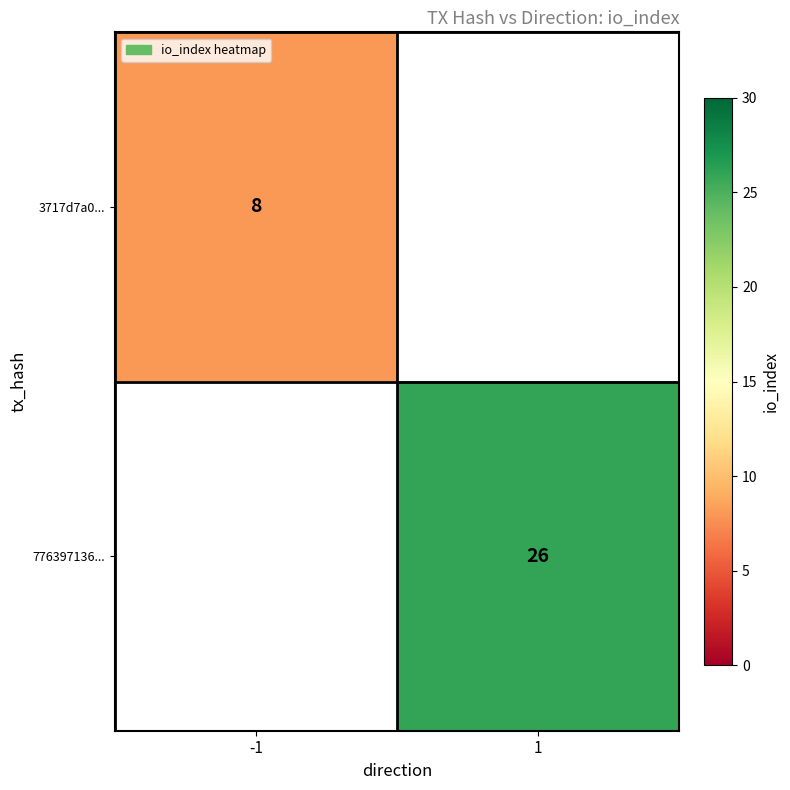

Is the value of 3717d7a0... at -1 greater than the value of 776397136... at 1?

No